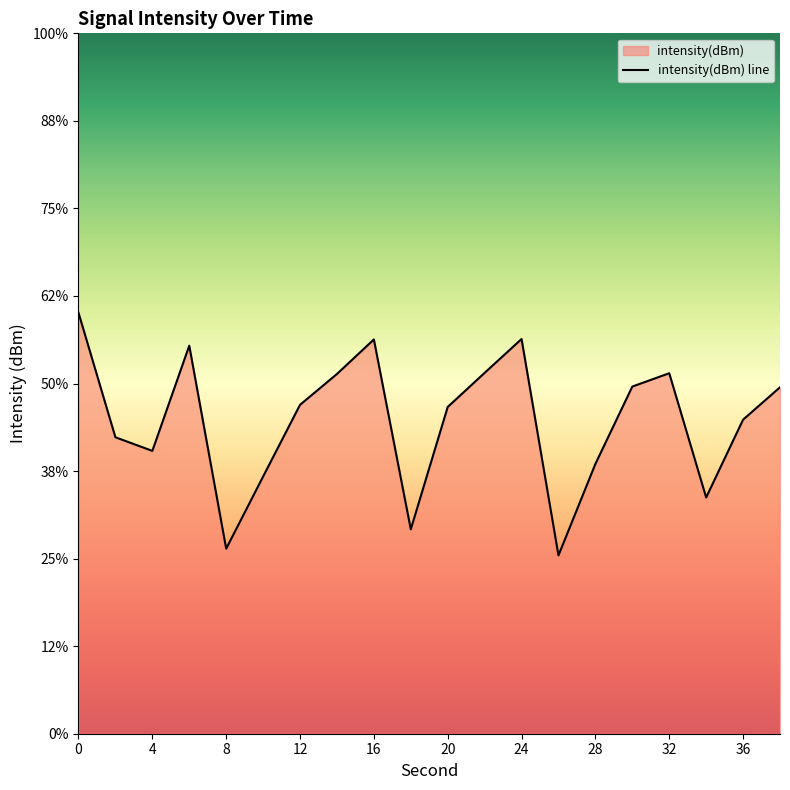

How many points are higher than both their immediate neighbors (excluding endpoints)?

4